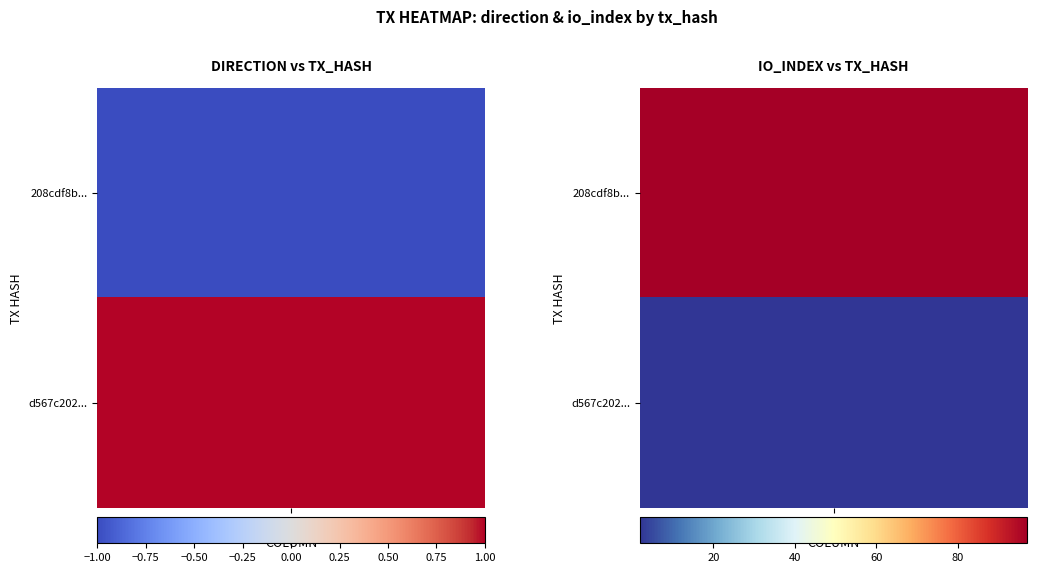

Is it true that 208cdf8b1e99fe5eec41cf3cfd238f41439c027 equals 97 at io_index?

True